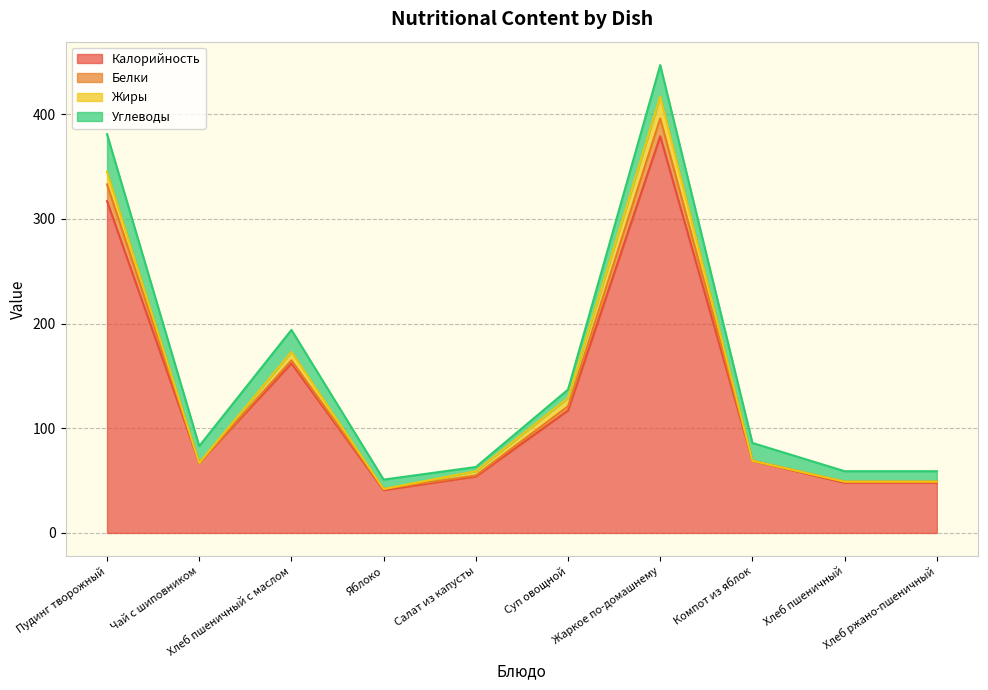

At which label does Углеводы first exceed 16?

Пудинг творожный